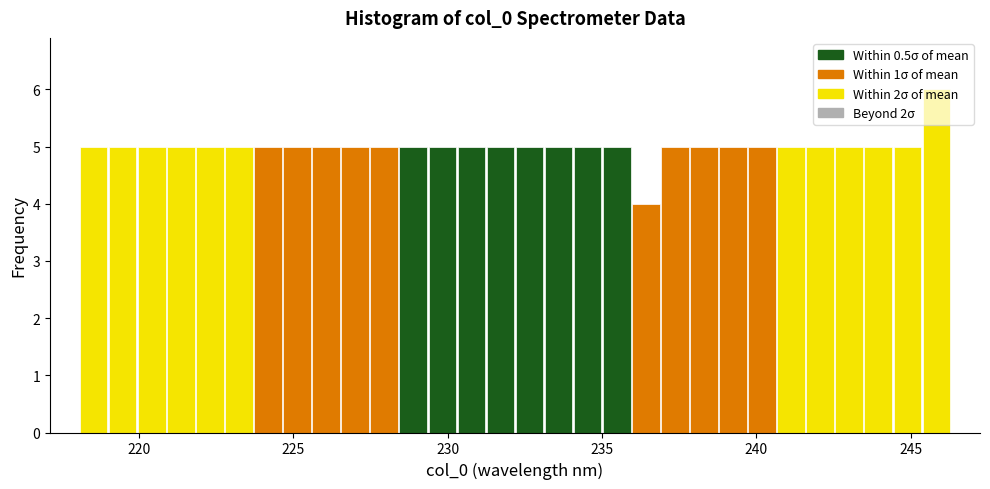

Around what value on the x-axis is the tallest bar? Give the approximate position of its centre, as read against the axis.

246.0